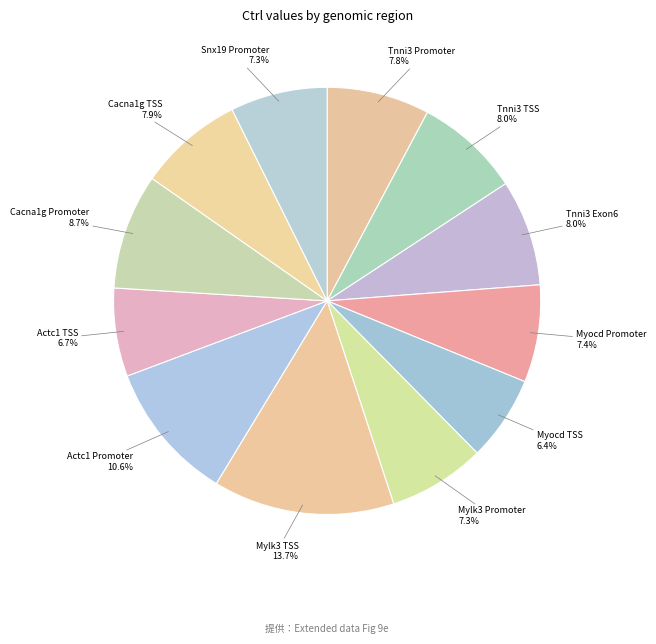

Which category has the biggest portion of the pie?

Mylk3 TSS